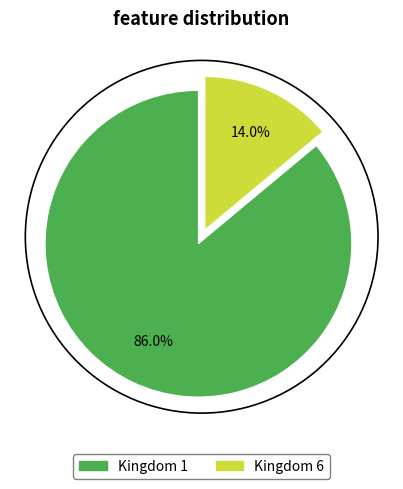

Between Kingdom 6 and Kingdom 1, which is larger?

Kingdom 1